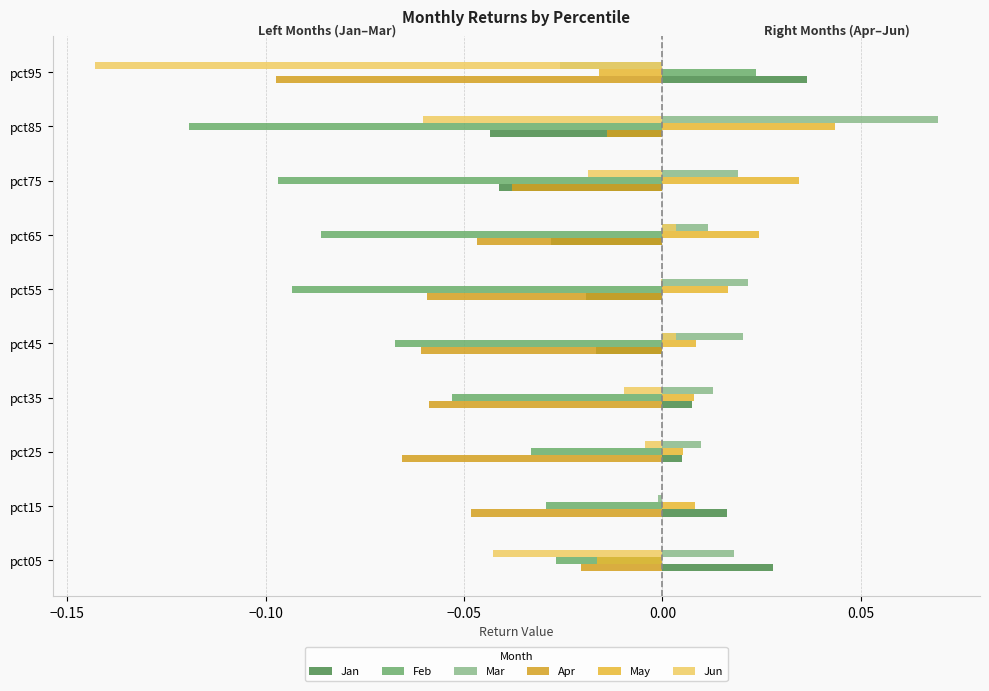

How many series are shown in this chart?

6